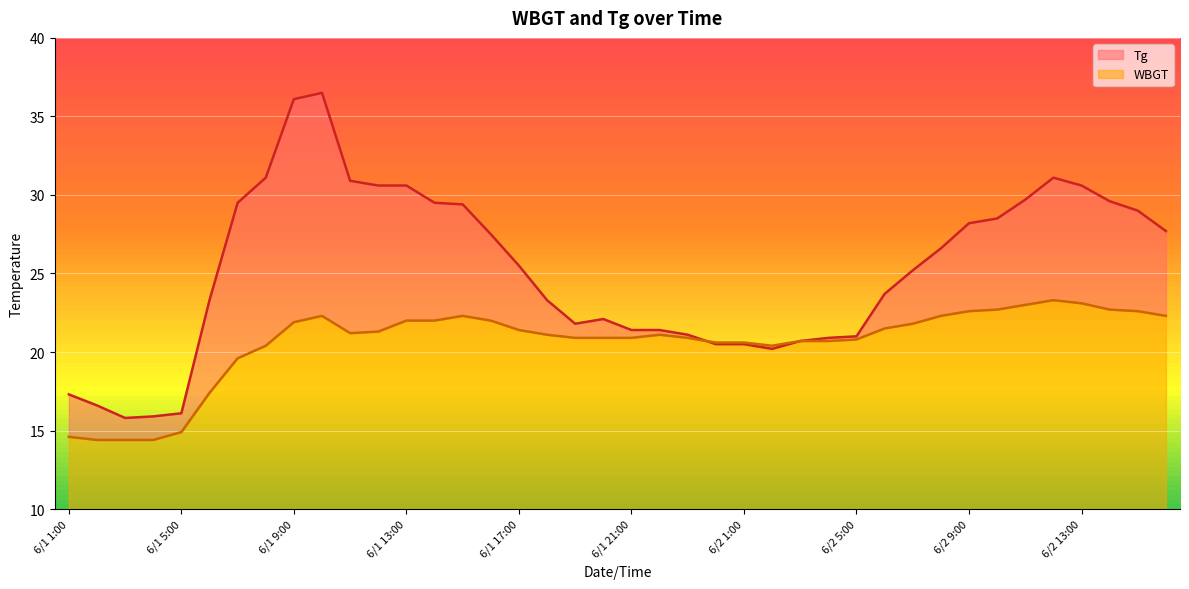

How many intersections are there between Tg and WBGT?

1